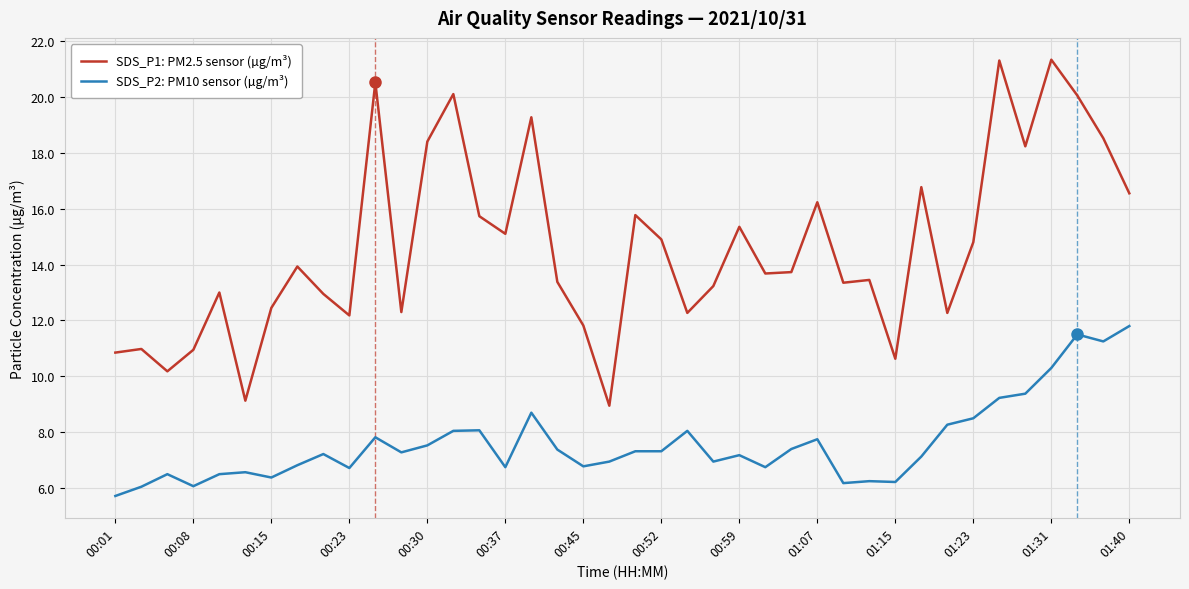

Is this an area chart (filled region under the line)?

No